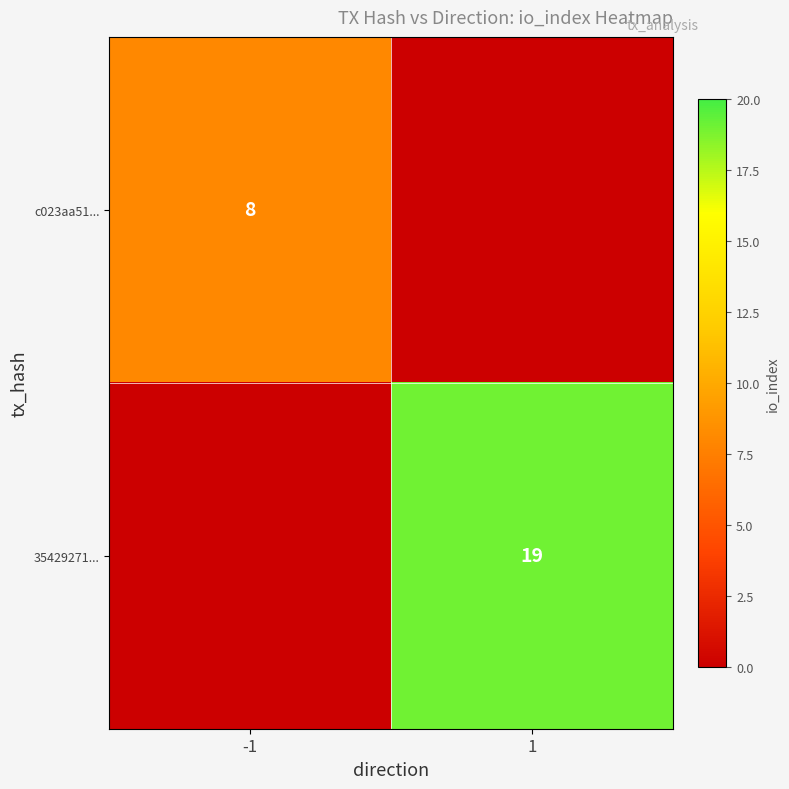

The c023aa51... series shows 8 at -1. True or false?

True